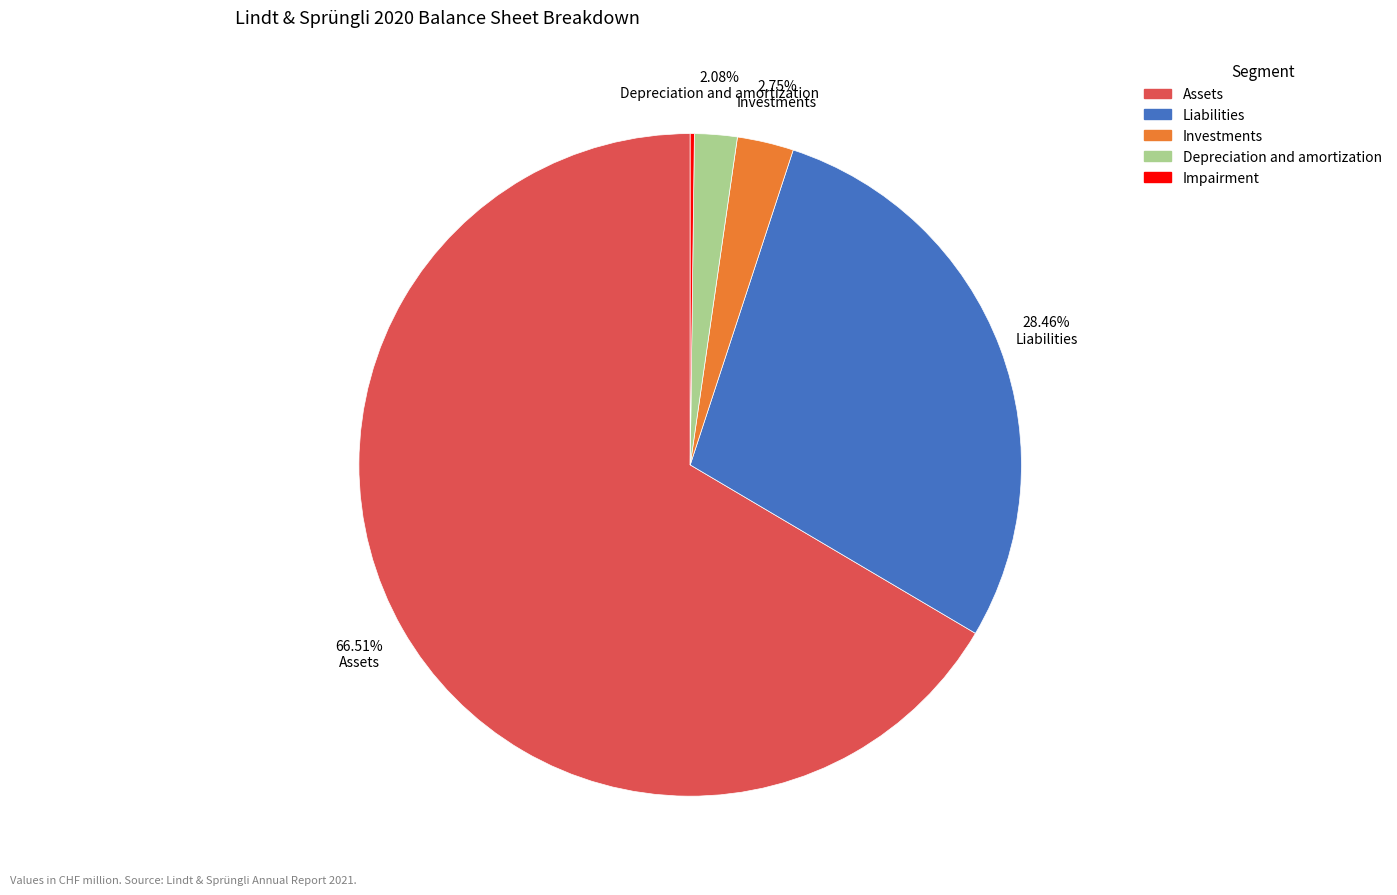

What is the majority slice?

Assets